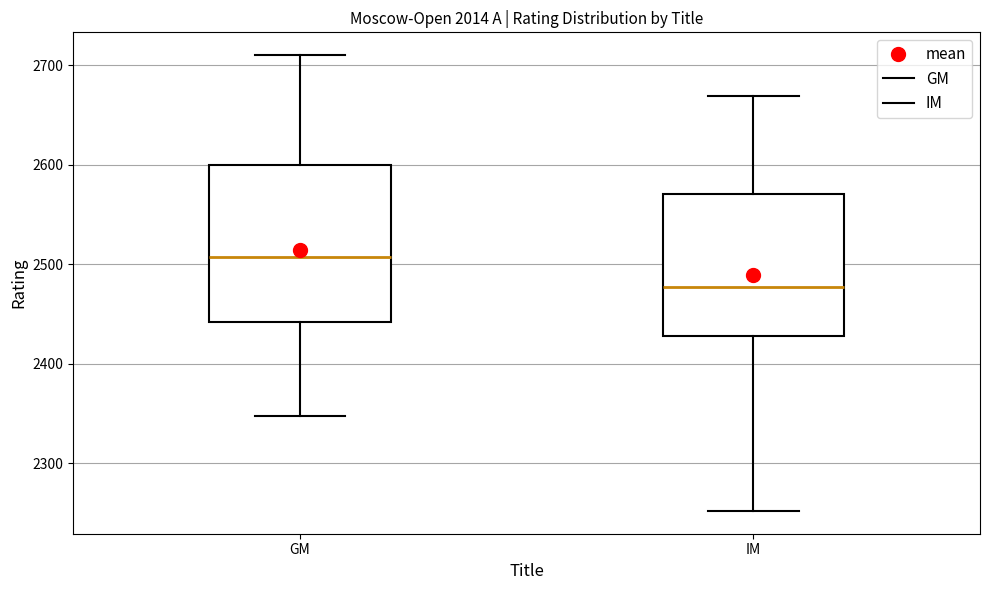

Which box has the highest median line?

GM